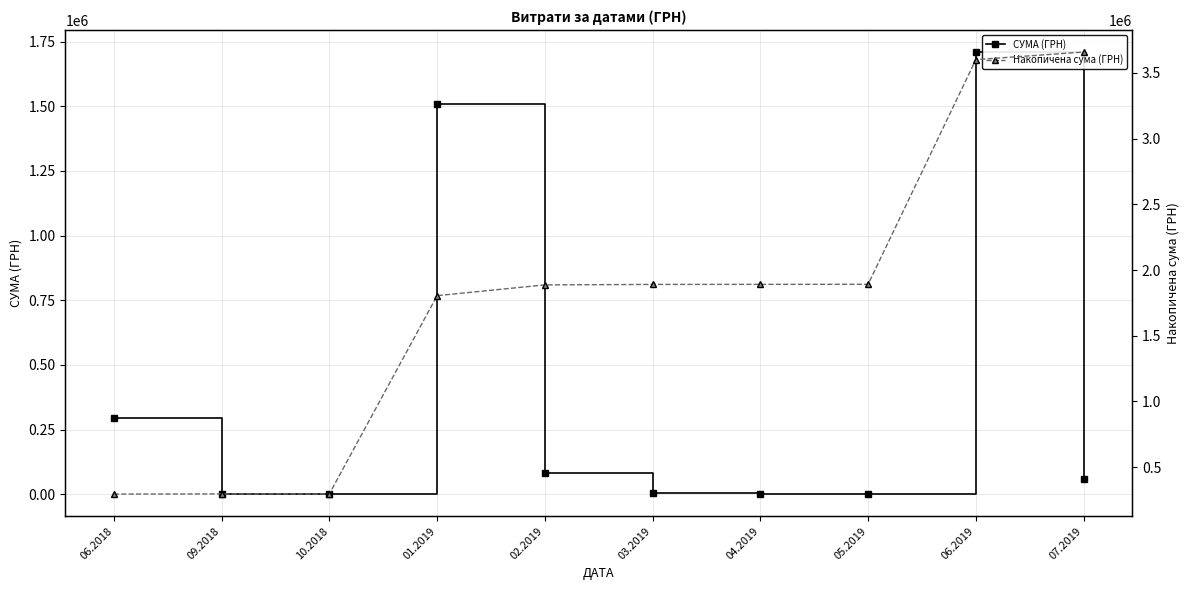

Reading left to right, list all the values displayed in this chart.

СУМА (ГРН): 295374.0	1320.0	361.9	1508145.7	81829.0	3630.8	474.1	535.0	1709506.3	57539.7
Накопичена сума (ГРН): 295374.0	296694.0	297055.9	1805201.6	1887030.6	1890661.4	1891135.5	1891670.5	3601176.9	3658716.5